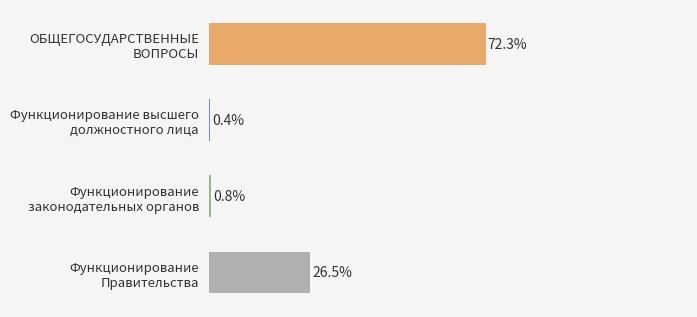

List the labels in order of value, smallest first.

Функционирование высшего должностного лица, Функционирование законодательных органов, Функционирование Правительства, ОБЩЕГОСУДАРСТВЕННЫЕ ВОПРОСЫ